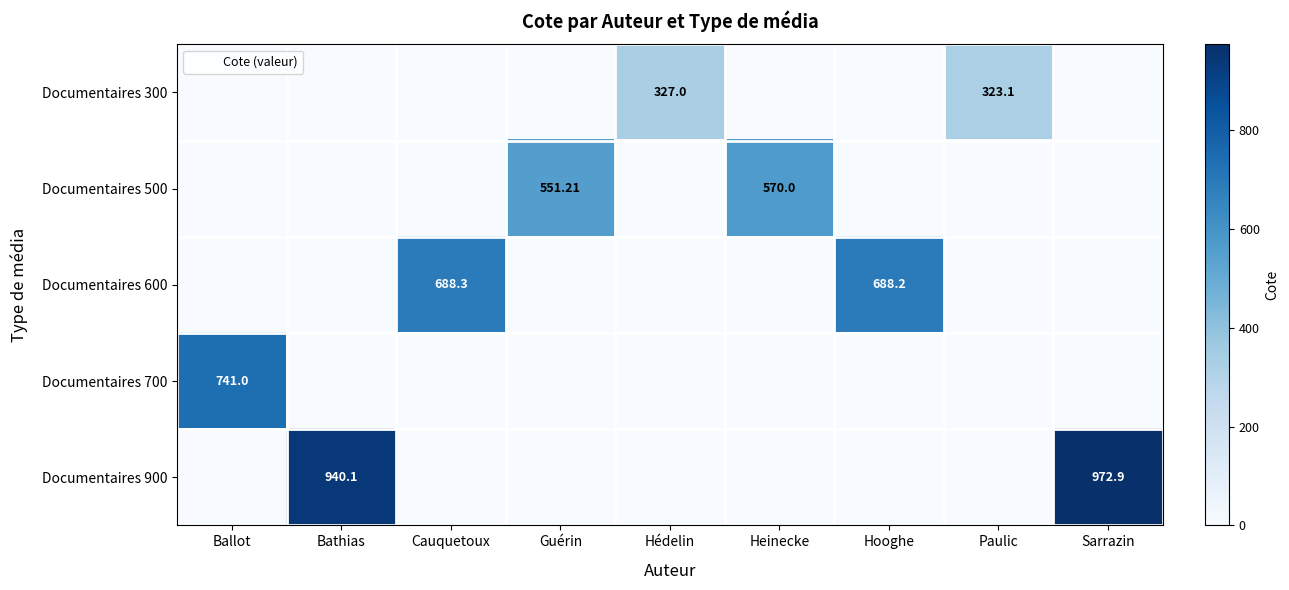

Which category has the lowest value across all series?

Ballot